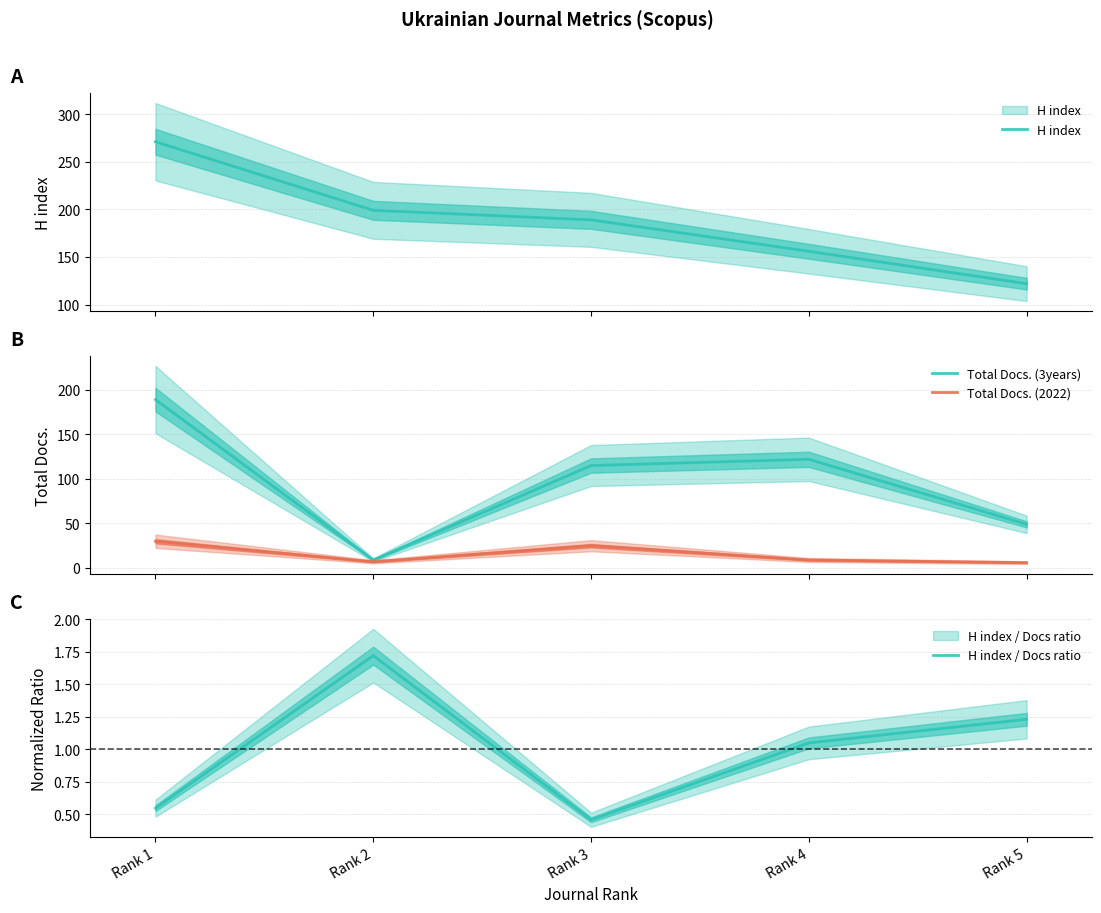

True or false: H index / Docs ratio and H index intersect in this chart.

False